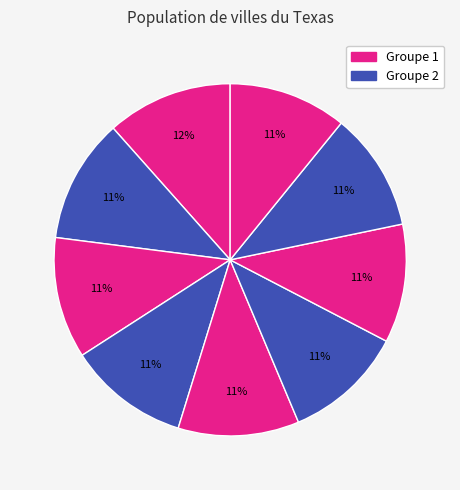

How many slices are in this pie chart?

9